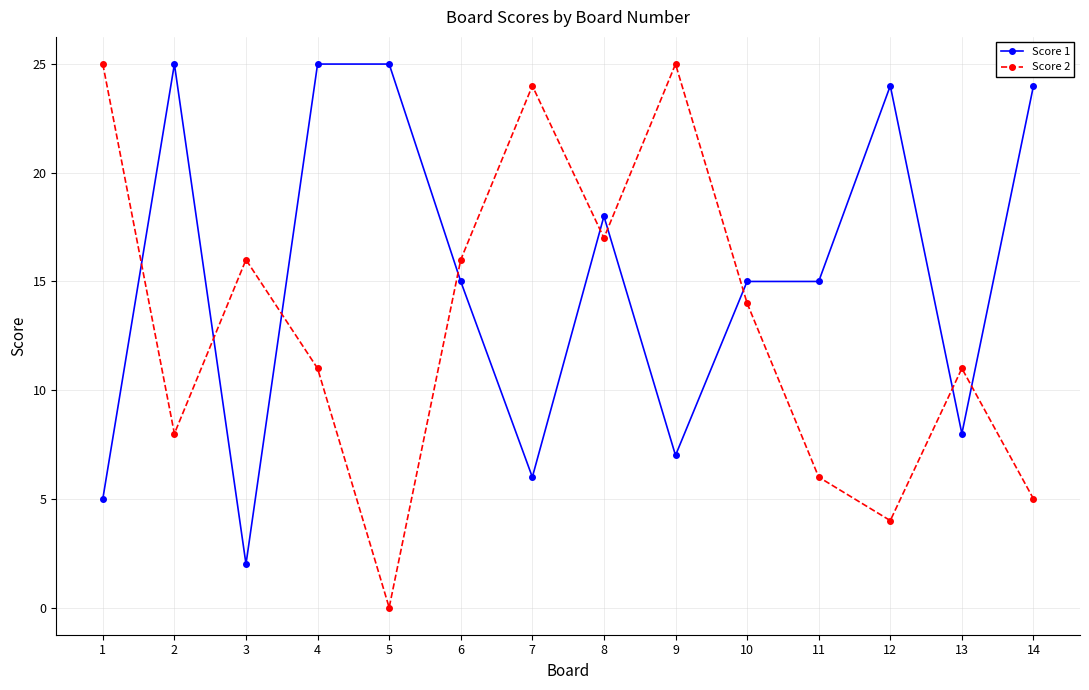

How many lines are shown in the chart?

2